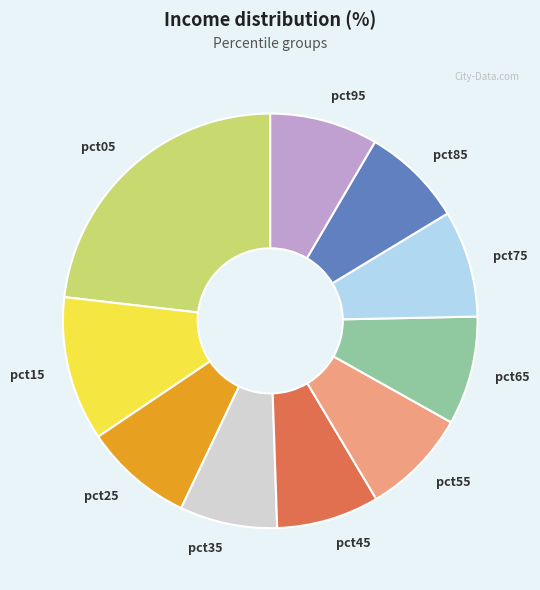

The pct95 slice represents 1% of the pie. True or false?

False